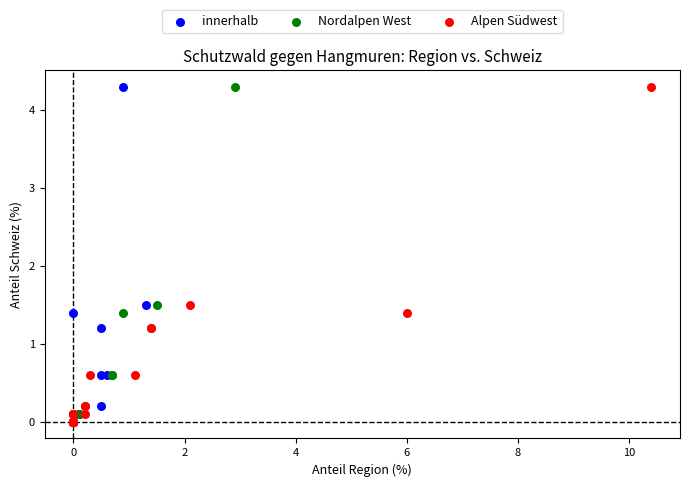

What are all the series names shown in the legend?

innerhalb, Nordalpen West, Alpen Südwest